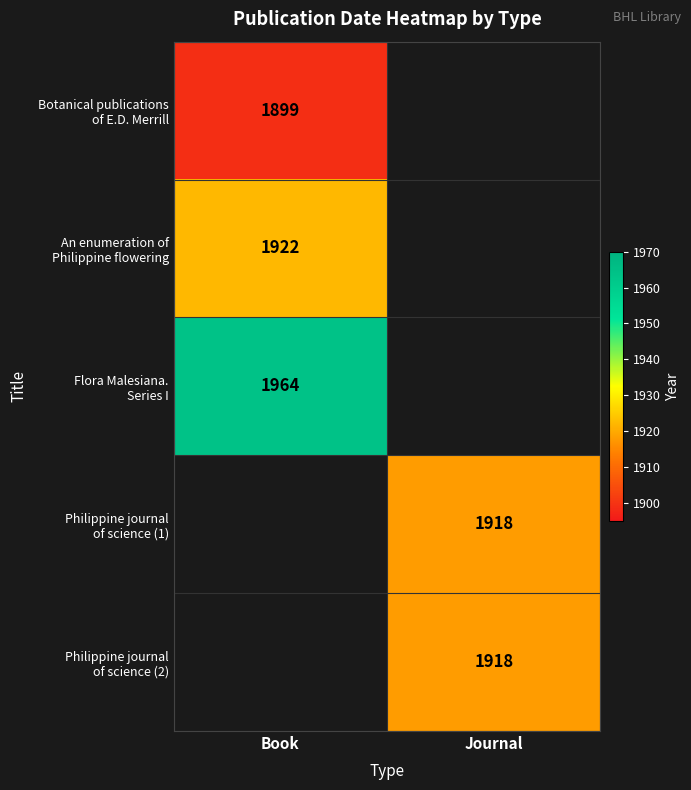

Where is An enumeration of Philippine flowering nearest to the value 1922?

Book